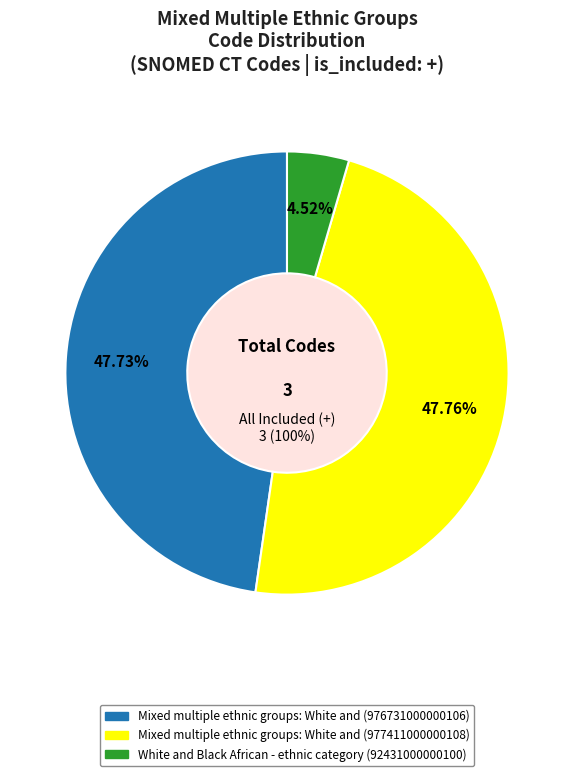

The Mixed multiple ethnic groups: White and (977411000000108) slice represents 35% of the pie. True or false?

False